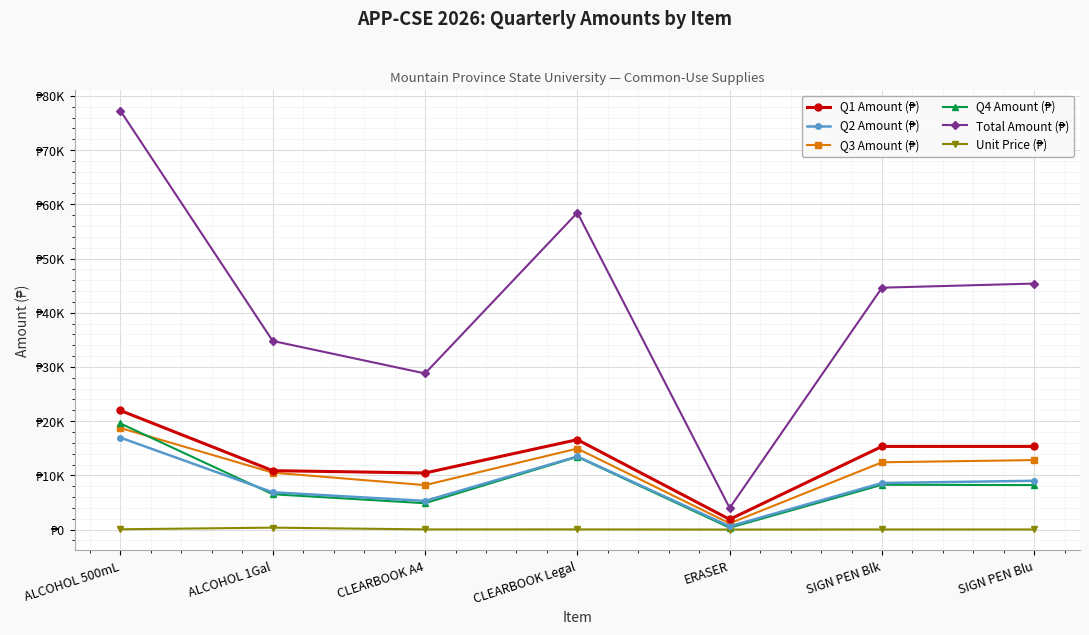

What value does the Q4 Amount (₱) series have at ALCOHOL 500mL?

19578.2